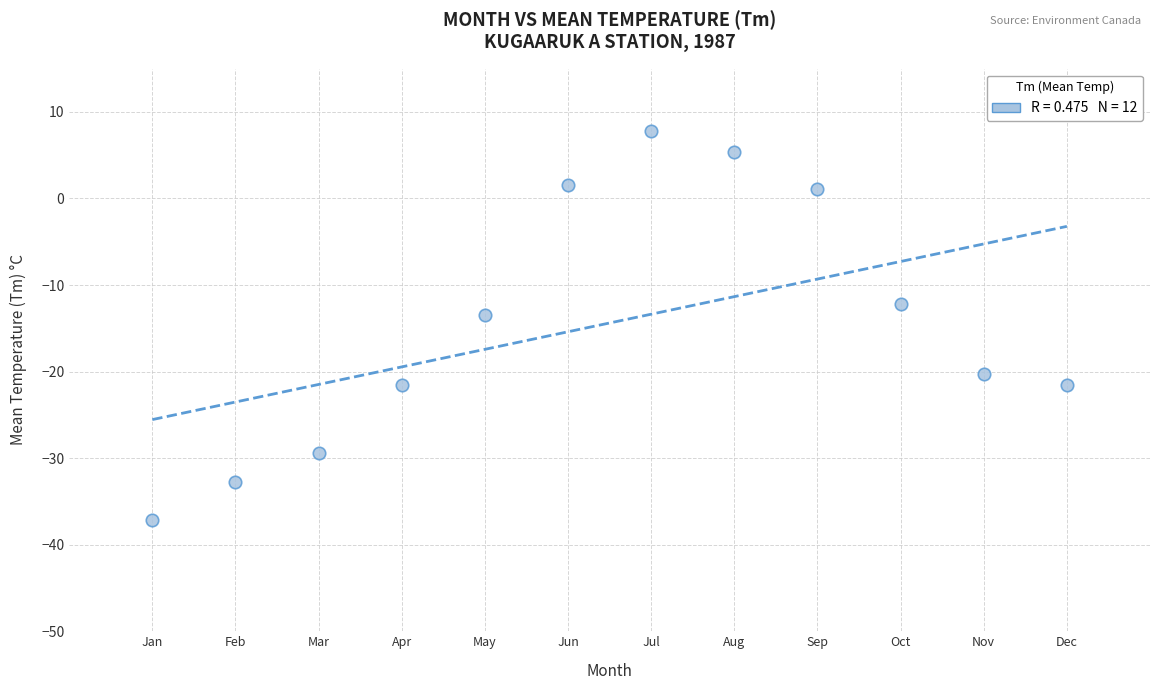

What is the average X value?

6.5